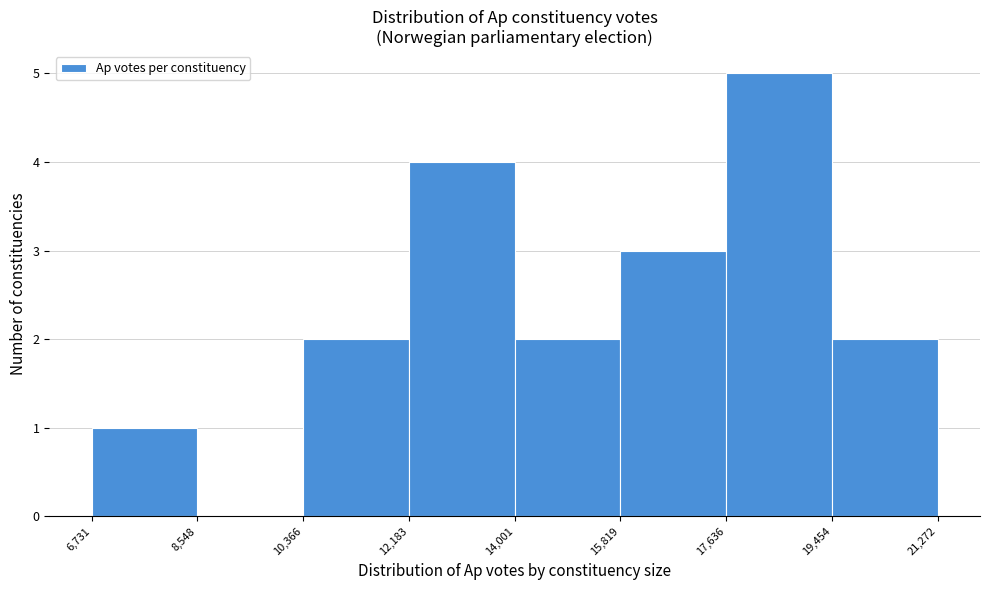

Reading left to right, transcribe this chart: for each bar, give the range it covers on the x-axis and its height. The values are not printed on the chart, so give them approximately, as read against the axis.

6,731 to 8,548: 1
8,548 to 10,366: 0
10,366 to 12,183: 2
12,183 to 14,001: 4
14,001 to 15,819: 2
15,819 to 17,636: 3
17,636 to 19,454: 5
19,454 to 21,272: 2